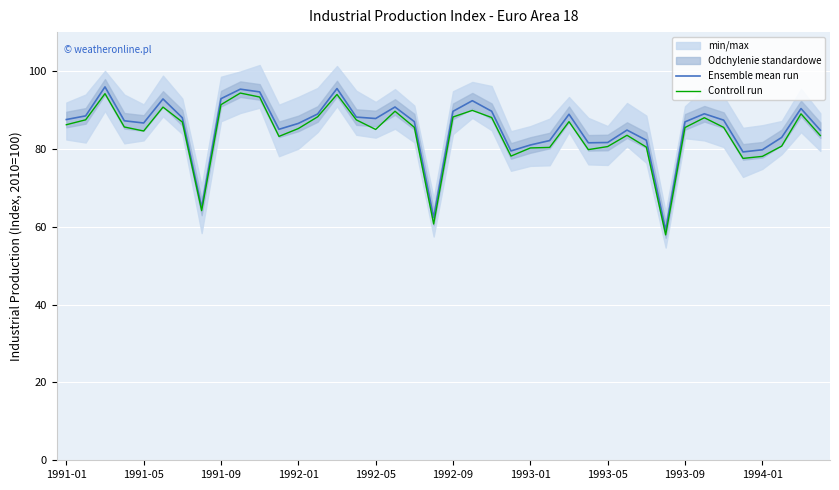

Between 13 and 23, which series saw the biggest shift?

Controll run